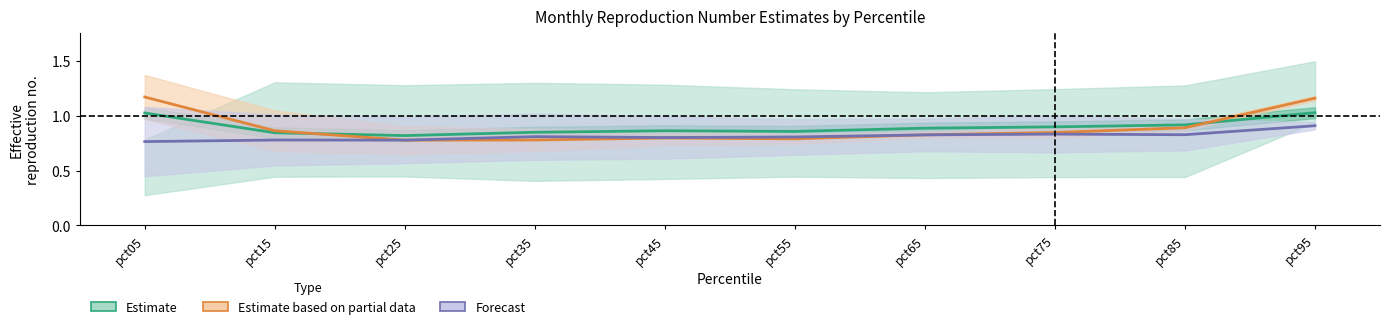

True or false: Forecast and Estimate cross at least once.

False